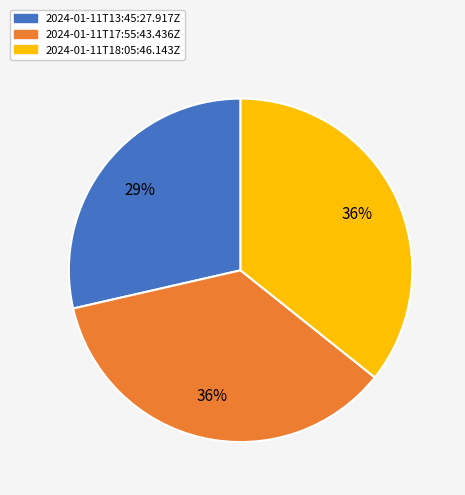

Is 2024-01-11T17:55:43.436Z the majority of the pie?

No